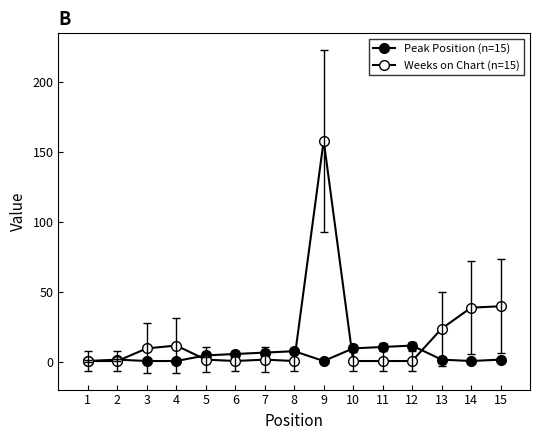

How many series are shown in this chart?

2